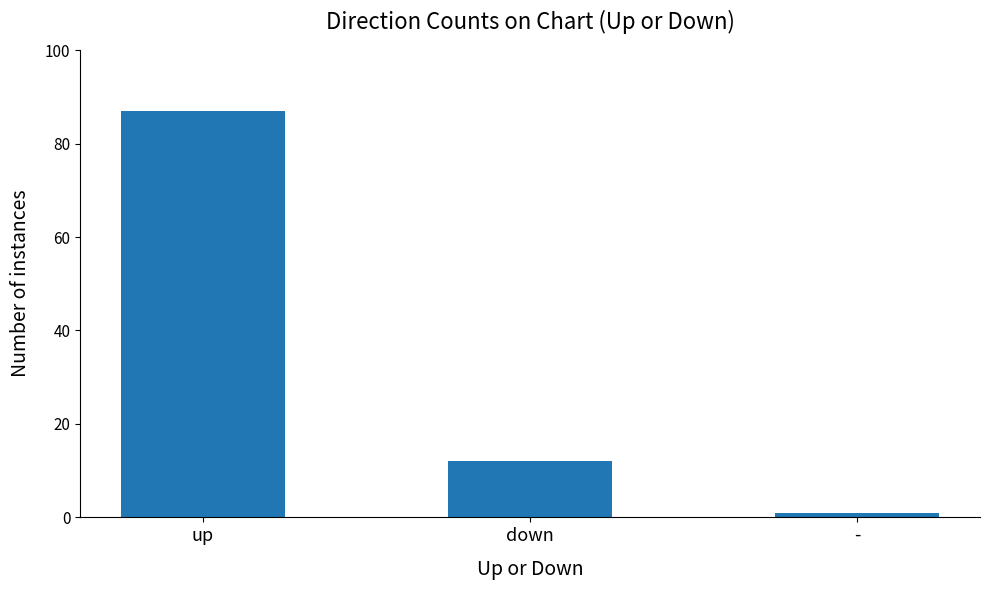

What is the label of the 3rd bar from the left?

-